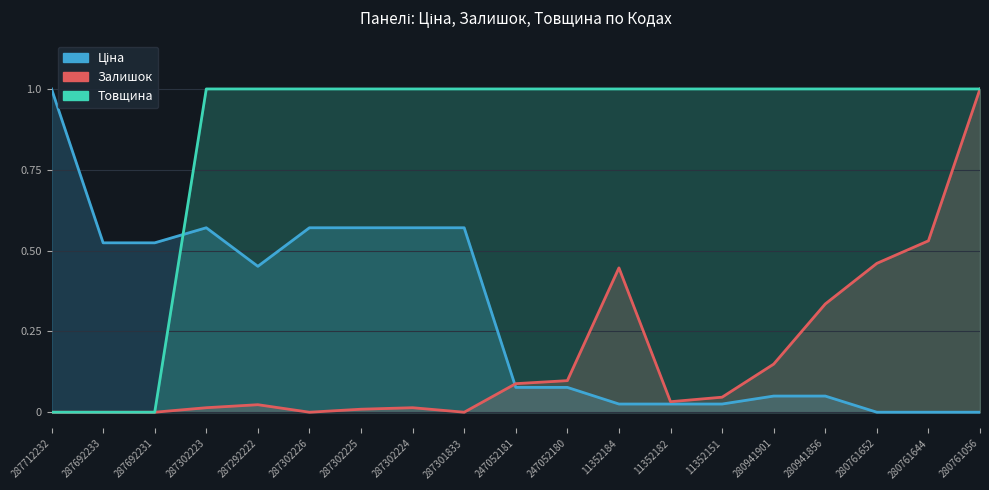

What is the label of the 9th point from the left?

287301833